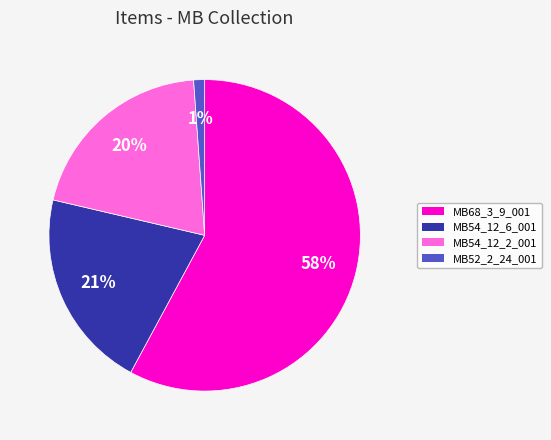

Is there any slice that represents more than half of the pie?

Yes